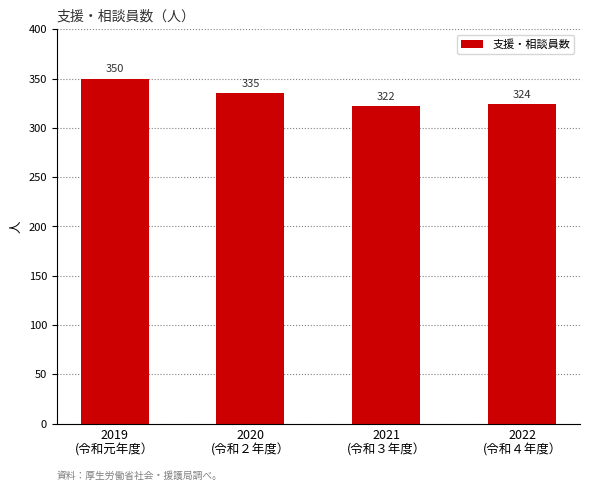

True or false: the data shows 324 at 2022
(令和４年度）.

True